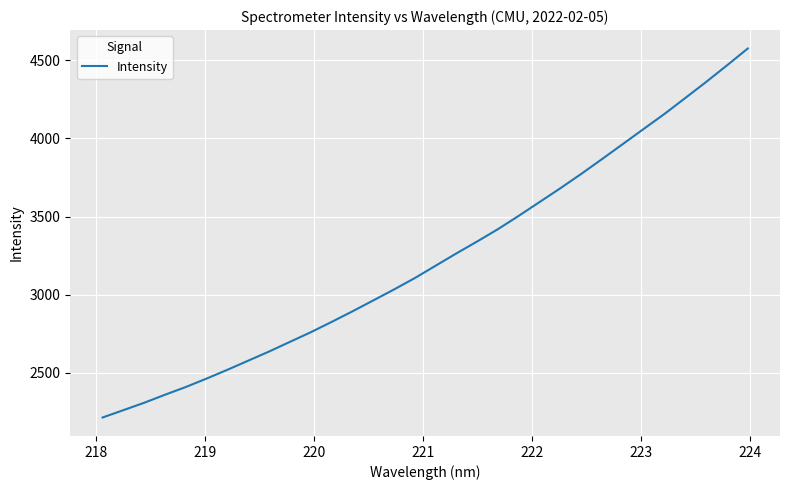

What is the maximum value shown in the chart?

4573.6